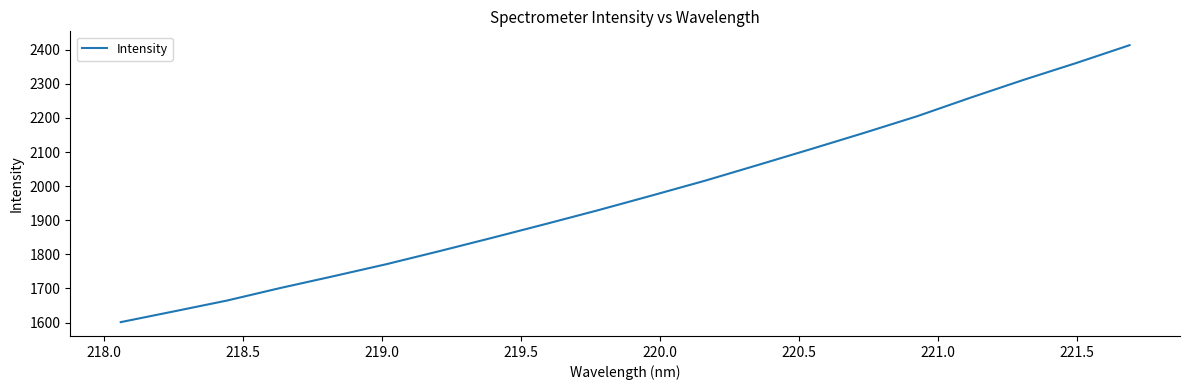

What is the difference between the maximum and minimum values?

811.7